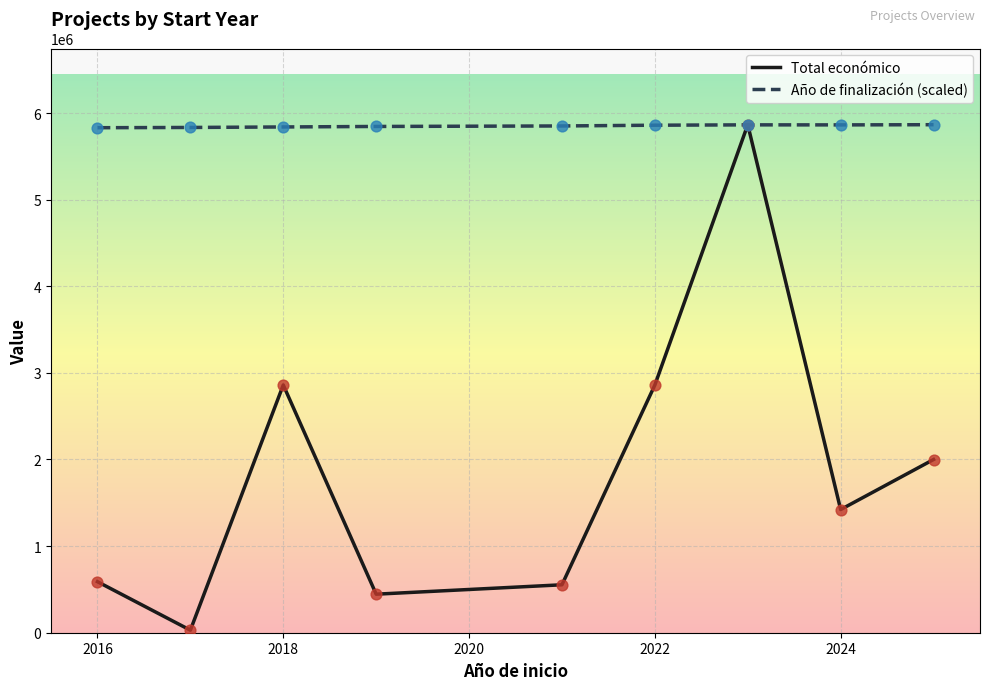

At how many categories does at least one series exceed 4410052?

9